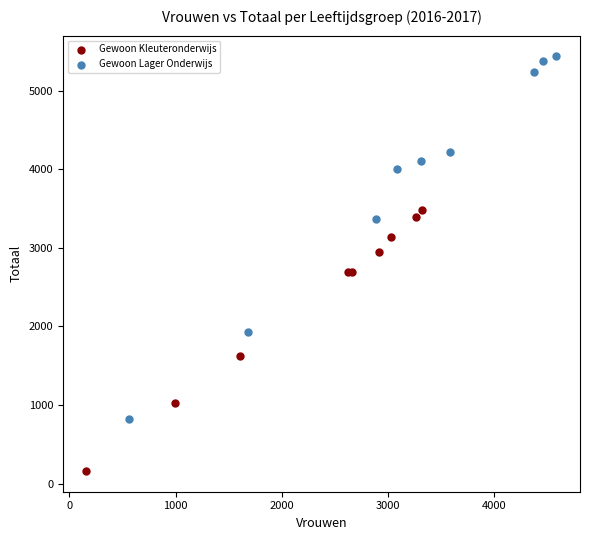

Which series has the widest spread of Y values?

Gewoon Lager Onderwijs